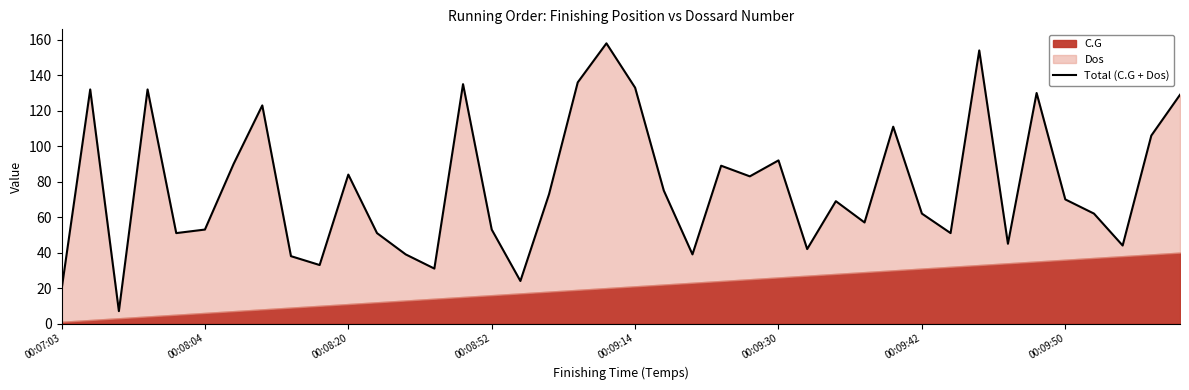

How many points are lower than both their immediate neighbors (excluding endpoints)?

12